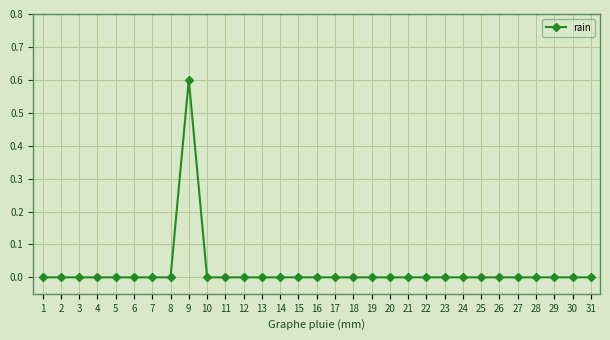

Does the chart display data point markers on the line(s)?

Yes